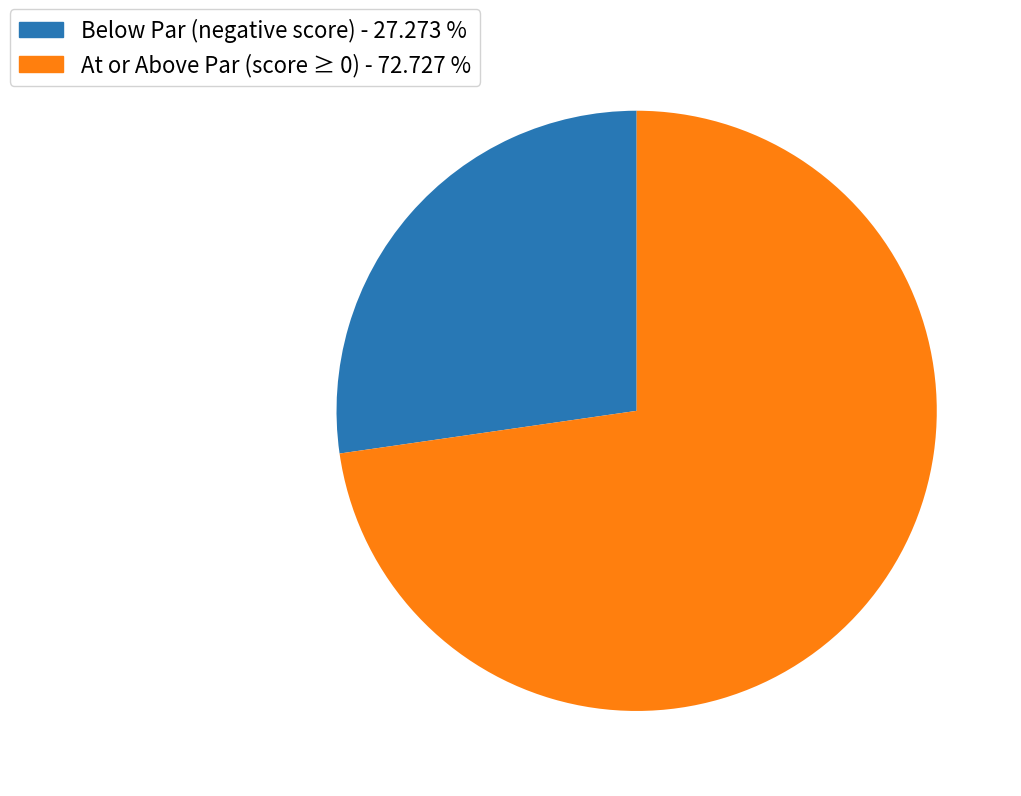

Is Below Par (negative score) - 27.273 % the majority of the pie?

No